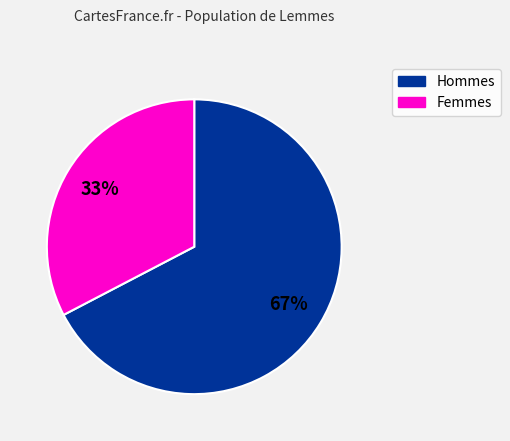

To the nearest percent, what is the average slice percentage?

50%